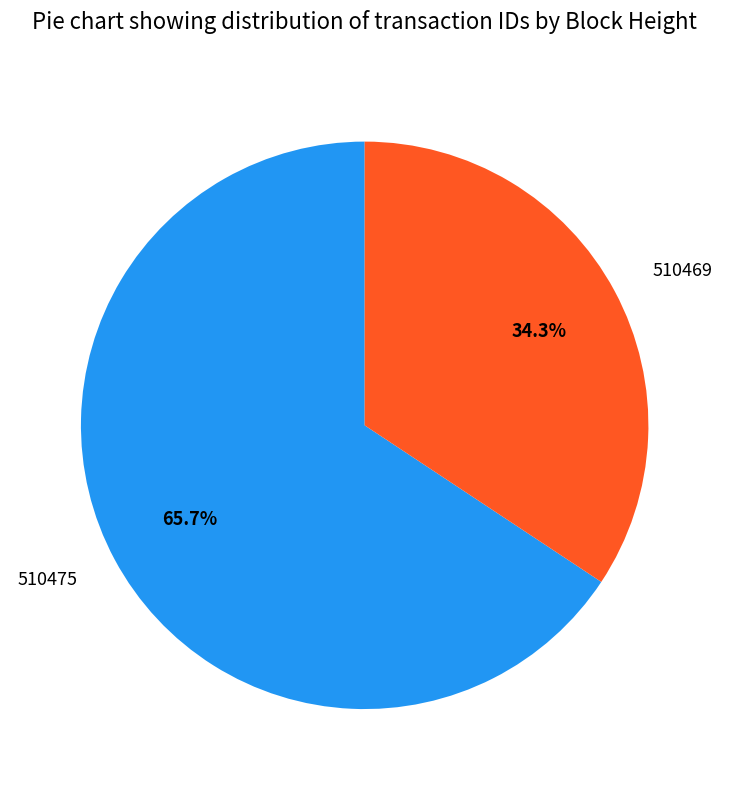

To the nearest percent, what is the average slice percentage?

50%